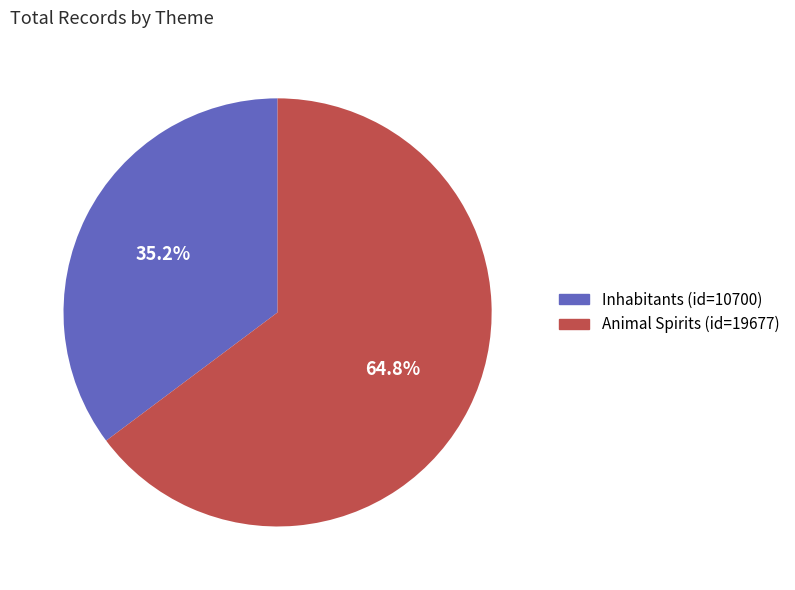

Between Inhabitants (id=10700) and Animal Spirits (id=19677), which is larger?

Animal Spirits (id=19677)